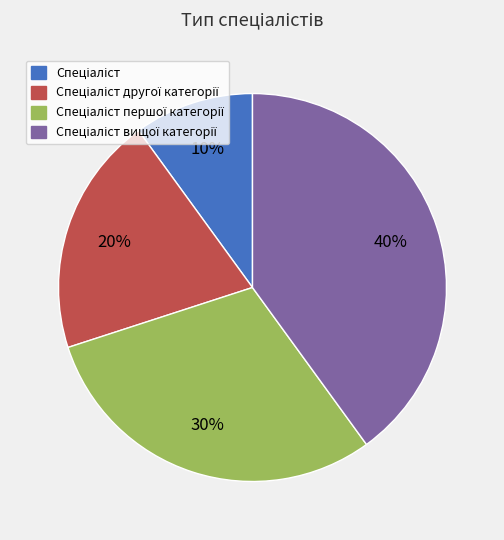

To the nearest percent, what is the difference between the largest and smallest slice percentages?

30%